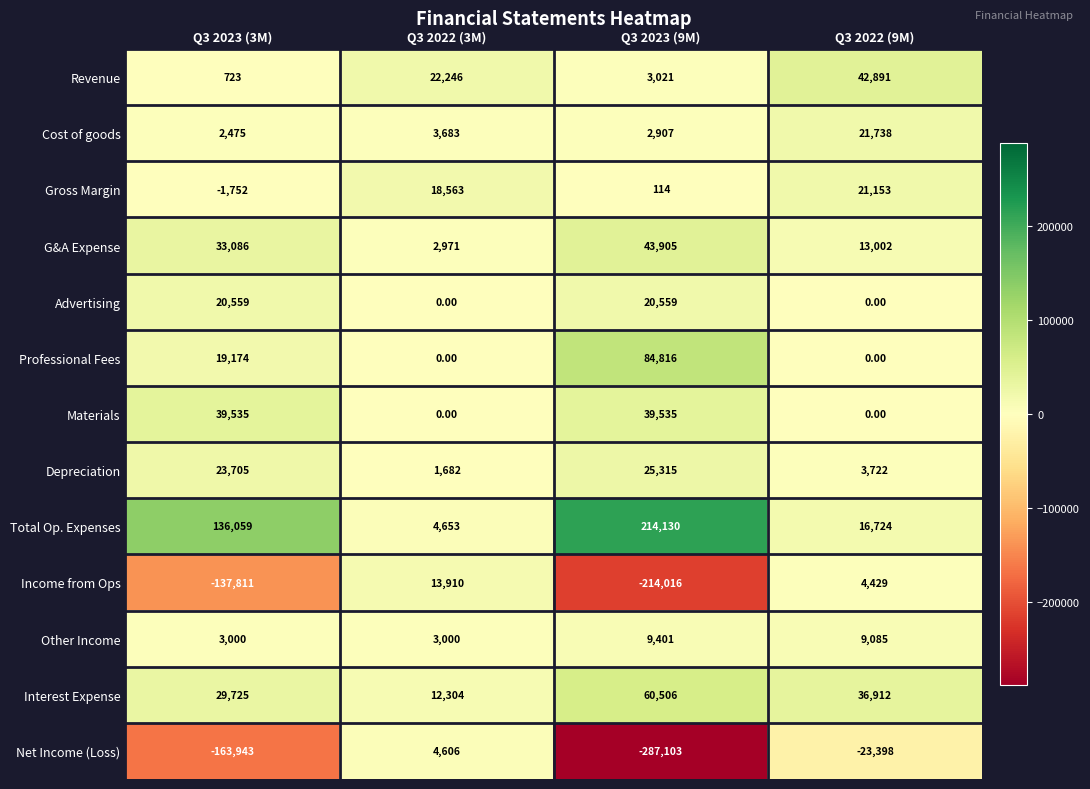

Is the value of Advertising at Q3 2022 (3M) greater than the value of Gross Margin at Q3 2022 (9M)?

No